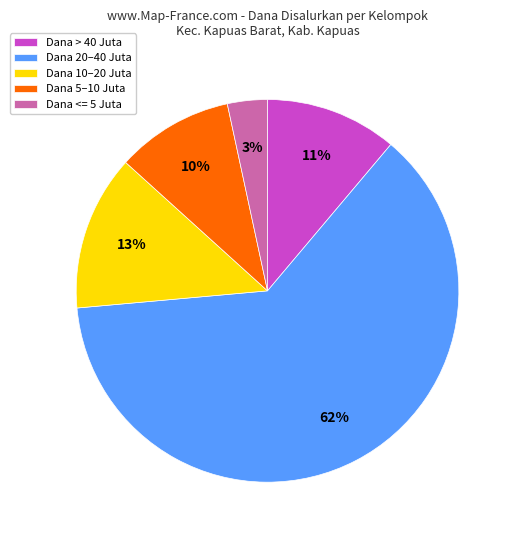

Is there any slice that represents more than half of the pie?

Yes